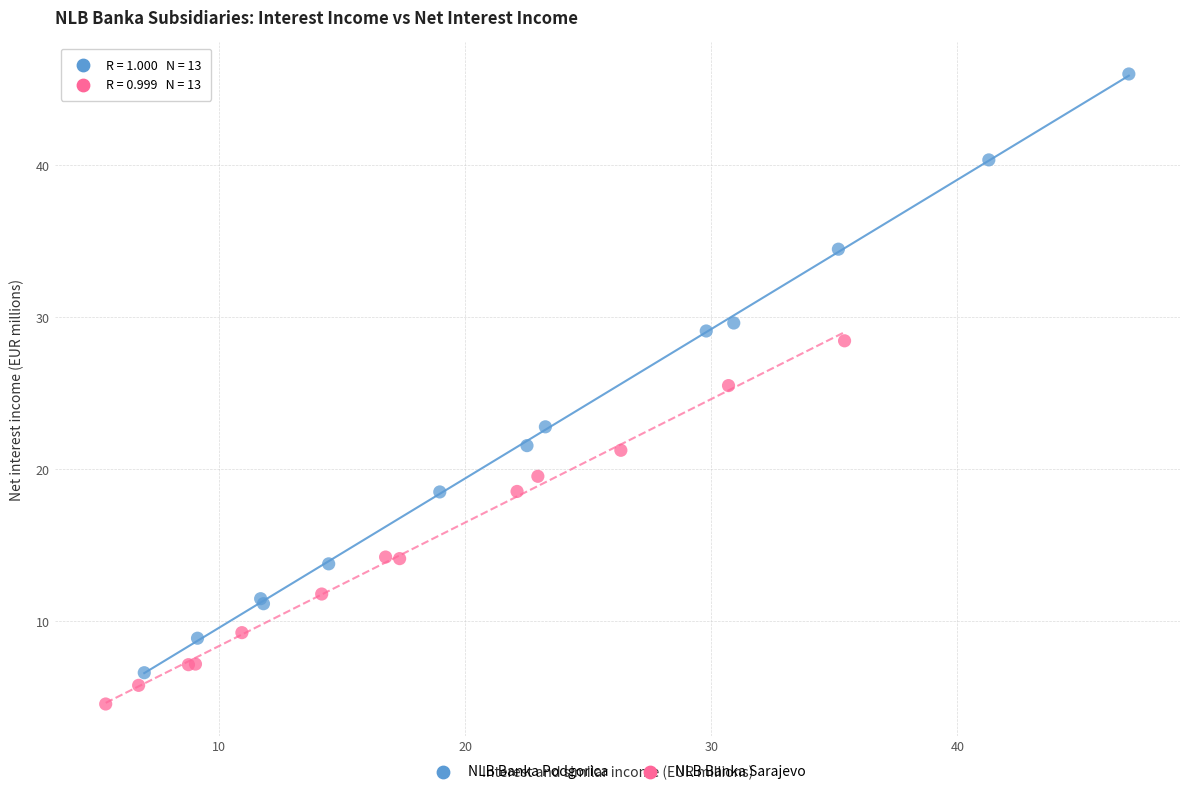

What are all the series names shown in the legend?

NLB Banka Podgorica, NLB Banka Sarajevo